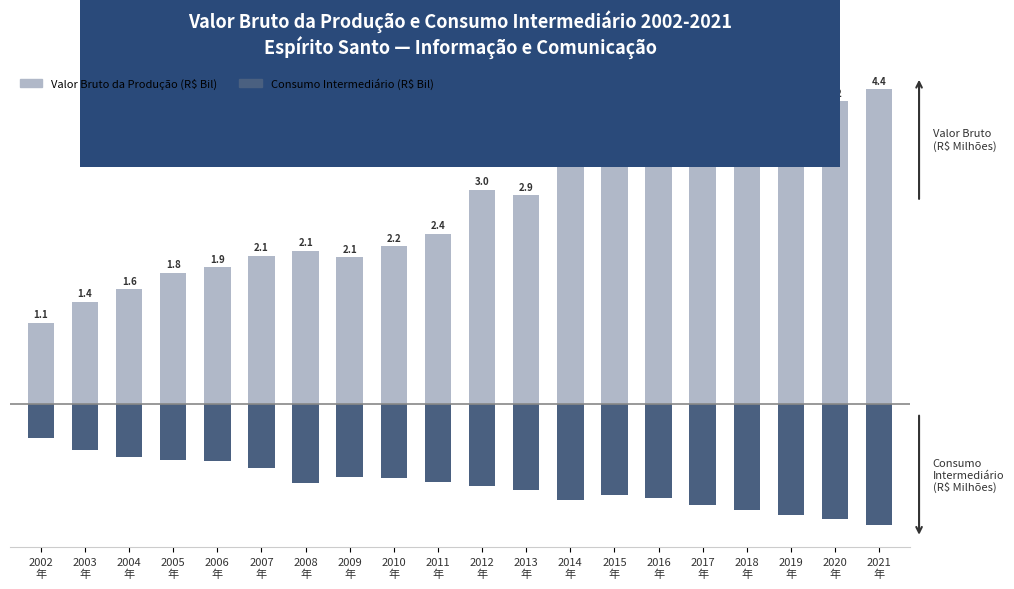

How many categories are shown in the chart?

20